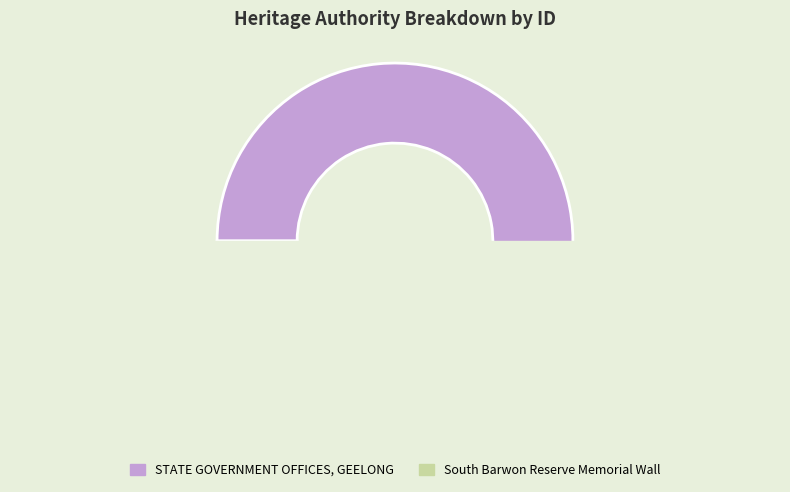

Is there any slice that represents more than half of the pie?

Yes